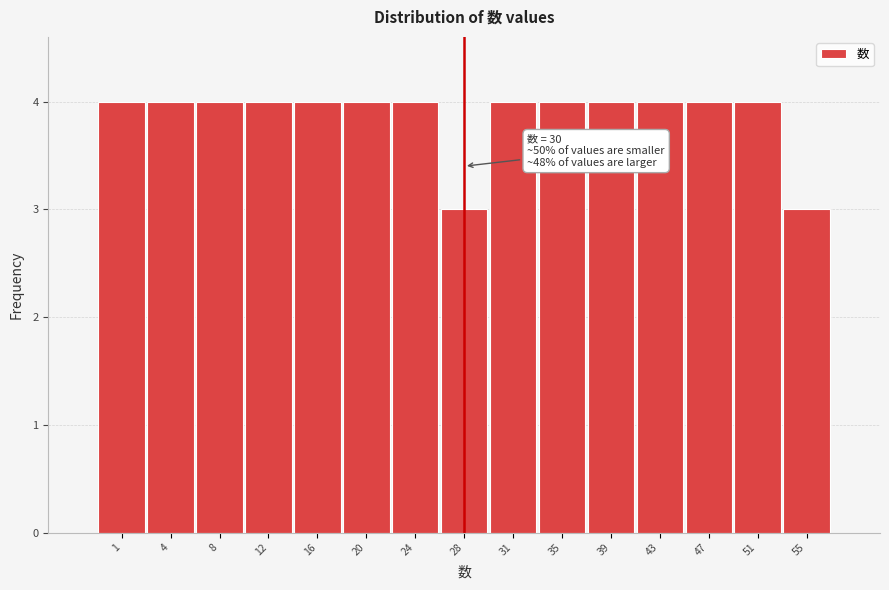

Reading left to right, extract all data points from this chart.

4	4	4	4	4	4	4	3	4	4	4	4	4	4	3